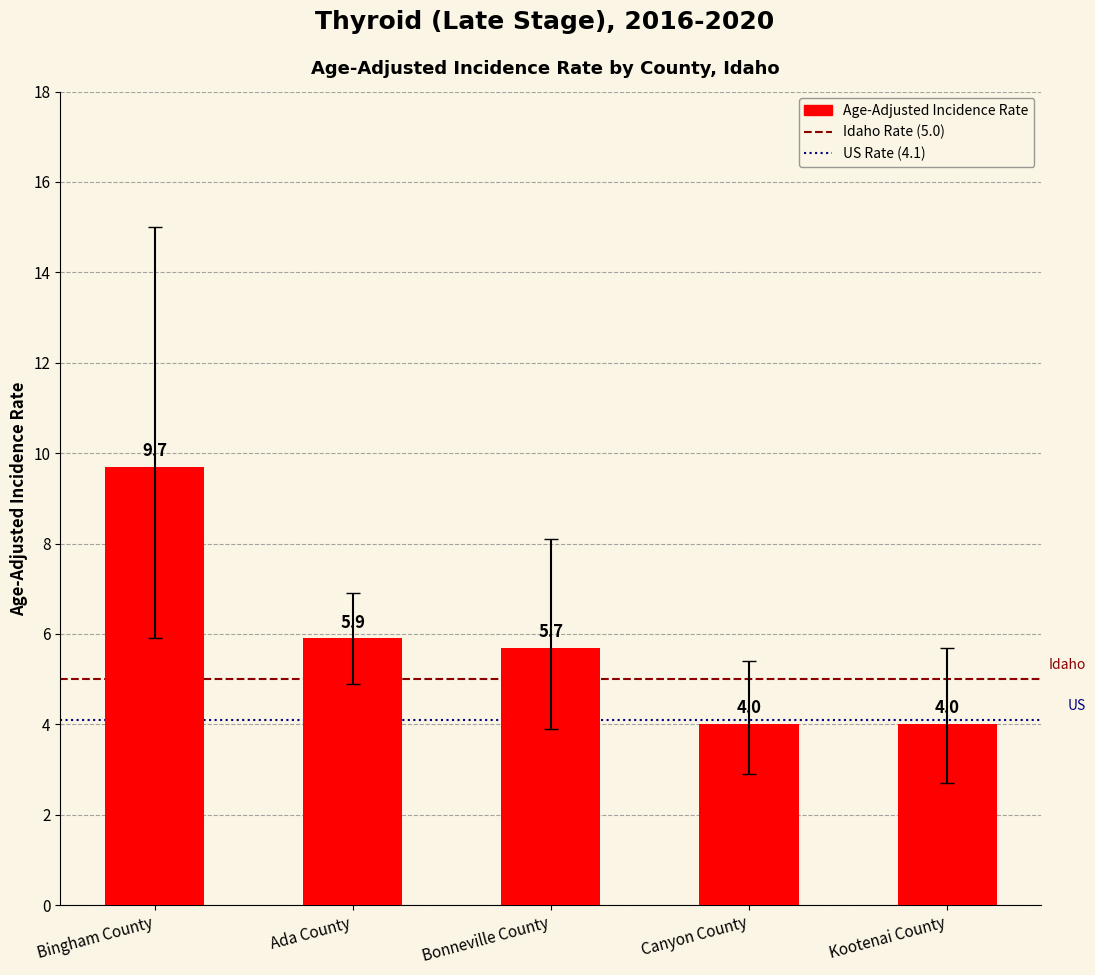

Does the chart contain stacked bars?

No